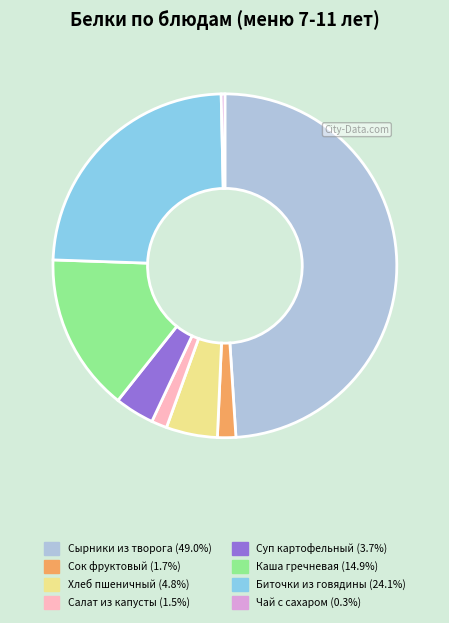

How many segments does this pie chart have?

8